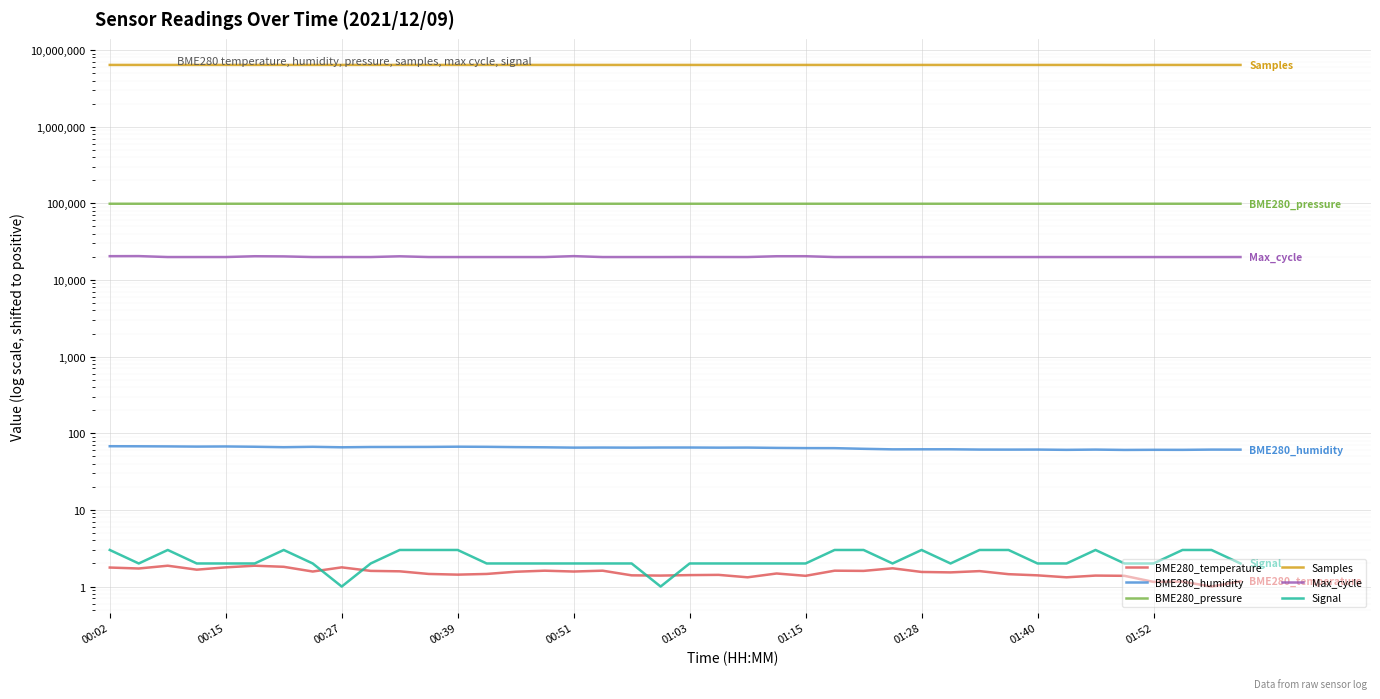

What is the maximum value for Signal?

3.0